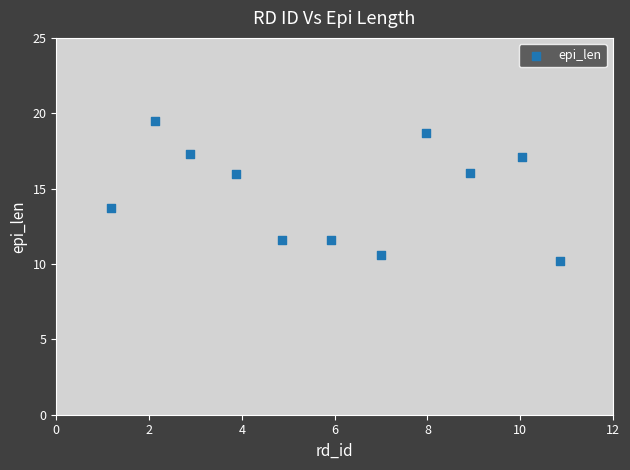

What Y value in the scatter plot is closest to 14?

13.7